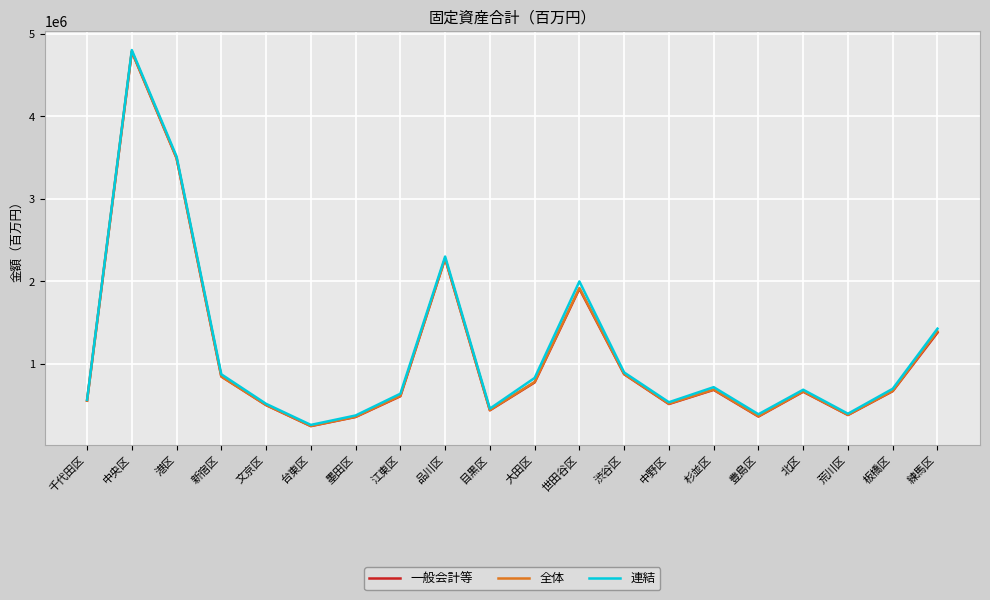

Between 大田区 and 中野区, which series saw the biggest shift?

連結